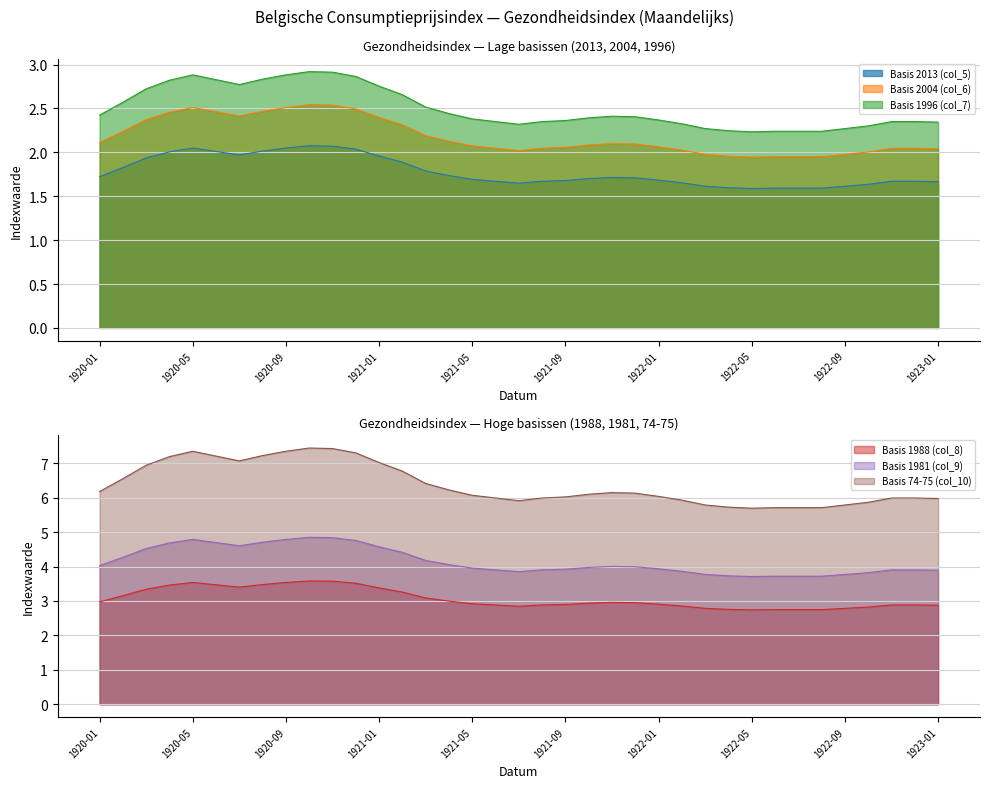

At which label is Basis 1988 (col_8) closest to 3?

1921-04